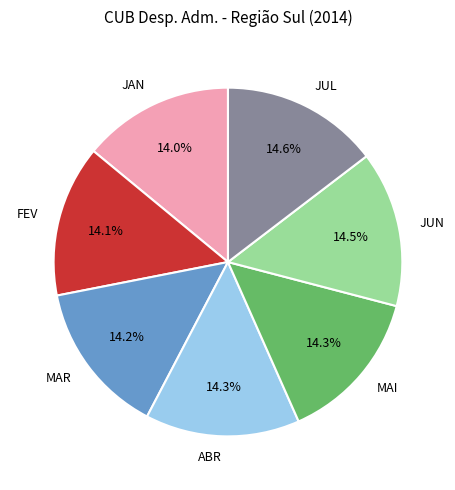

What percentage is NOT represented by ABR?

85.7%